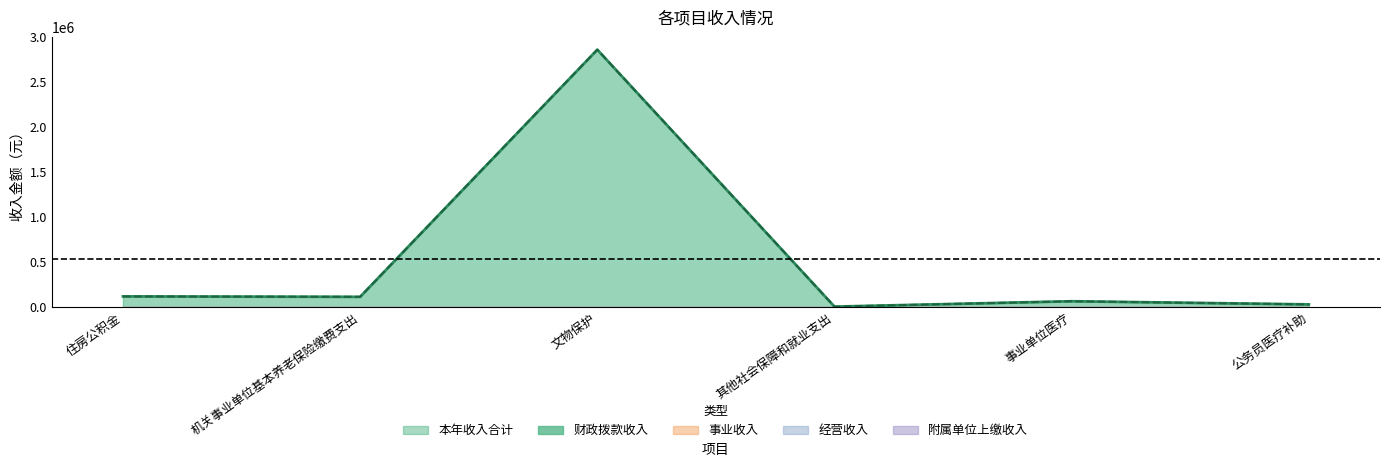

What is the total value across all series at 机关事业单位基本养老保险缴费支出?

230586.1